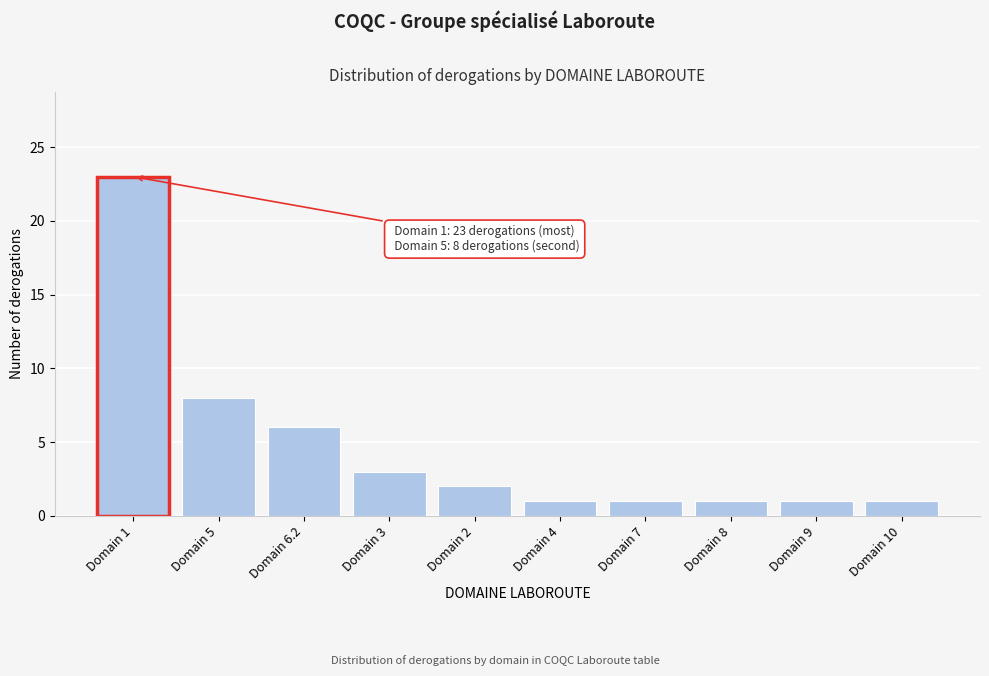

Reading left to right, transcribe all the data shown in this chart.

Domain 1=23	Domain 5=8	Domain 6.2=6	Domain 3=3	Domain 2=2	Domain 4=1	Domain 7=1	Domain 8=1	Domain 9=1	Domain 10=1